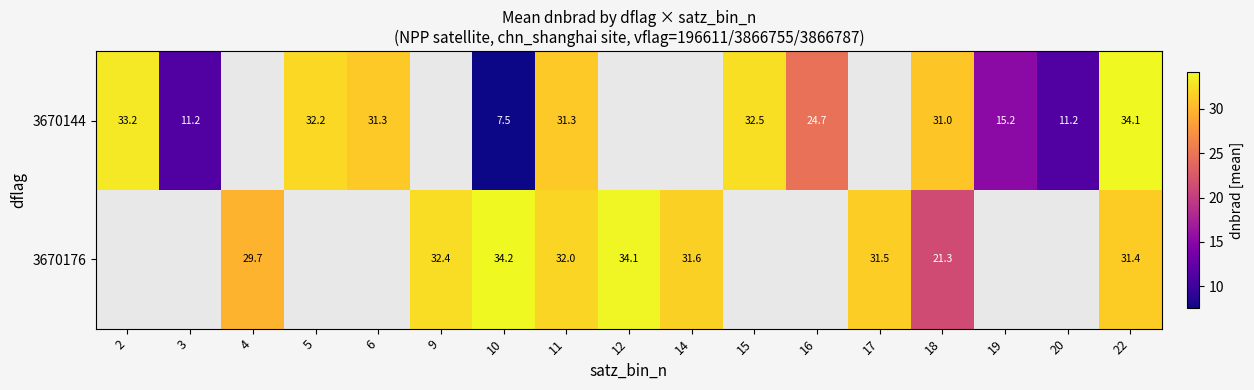

At which category is the sum across all series the highest?

22